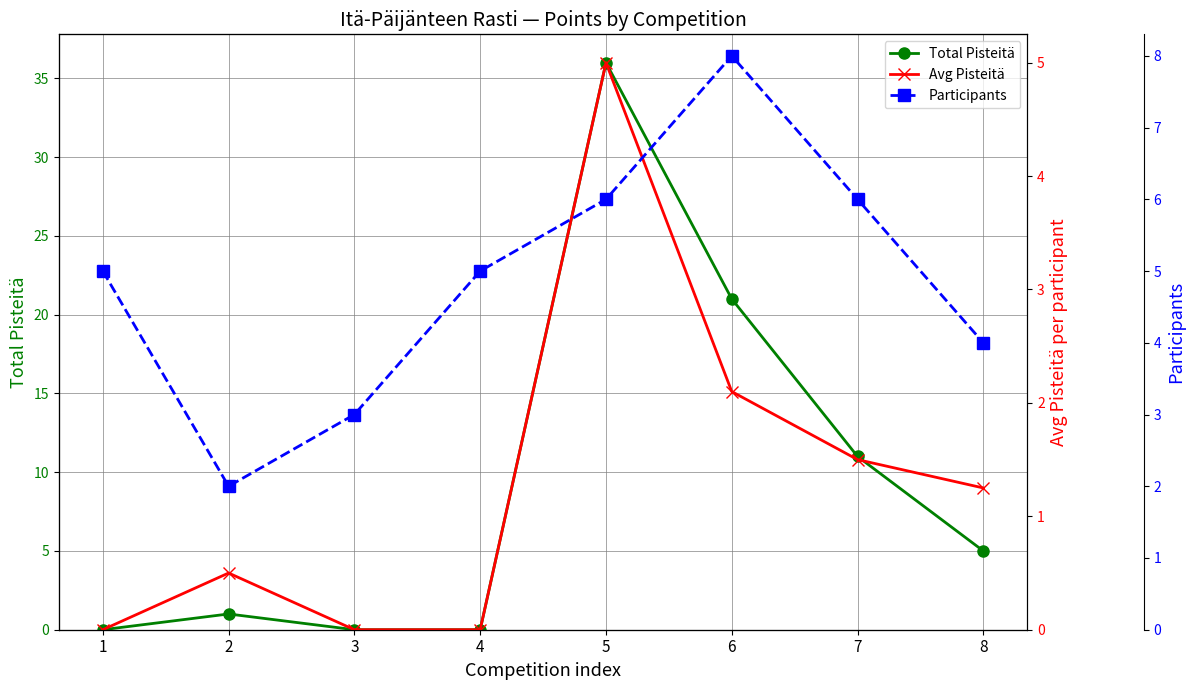

Does the chart display data point markers on the line(s)?

Yes